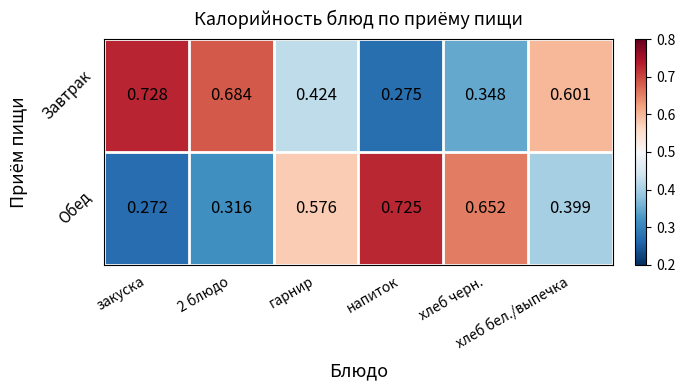

Rank the series by their average value, from highest to lowest.

Завтрак, Обед